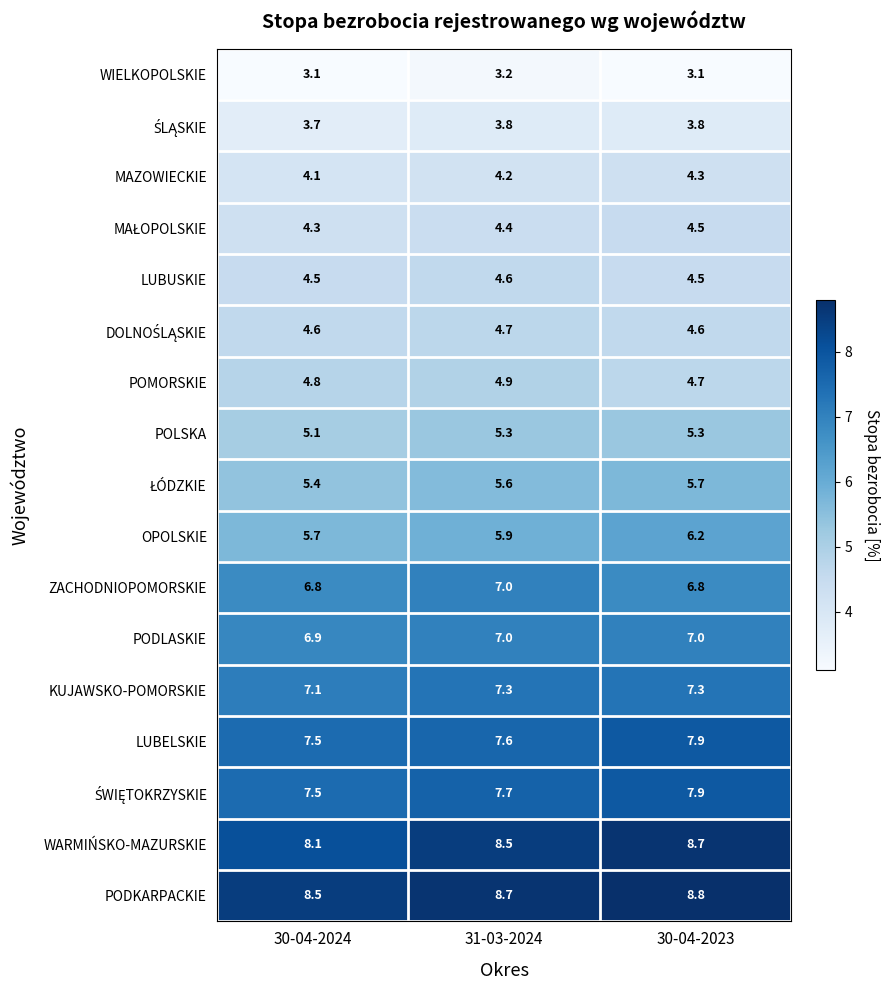

What is the greatest value displayed?

8.8